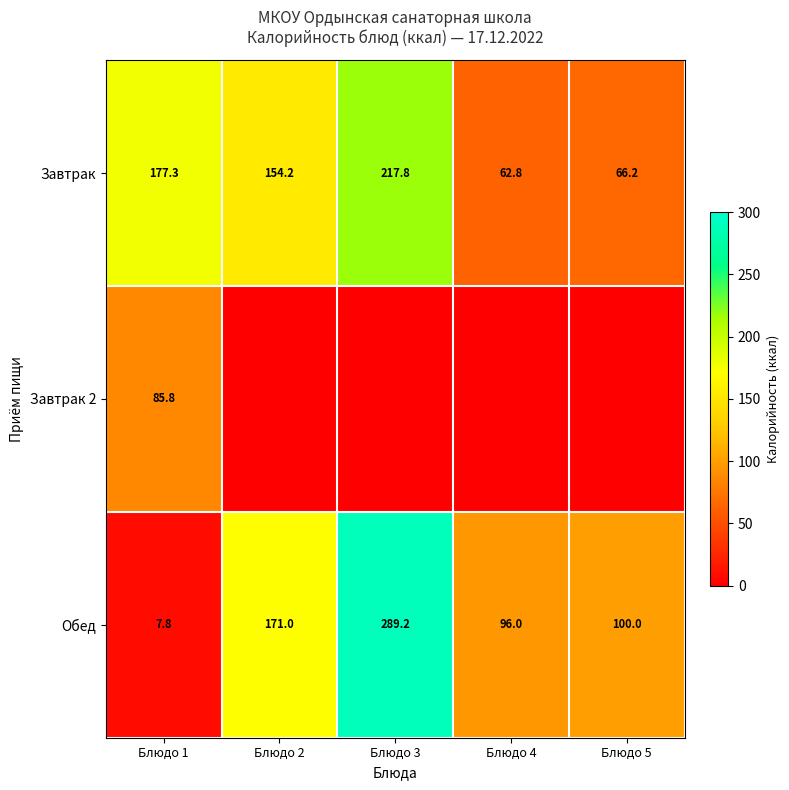

At which label does Завтрак reach its minimum?

Блюдо 4